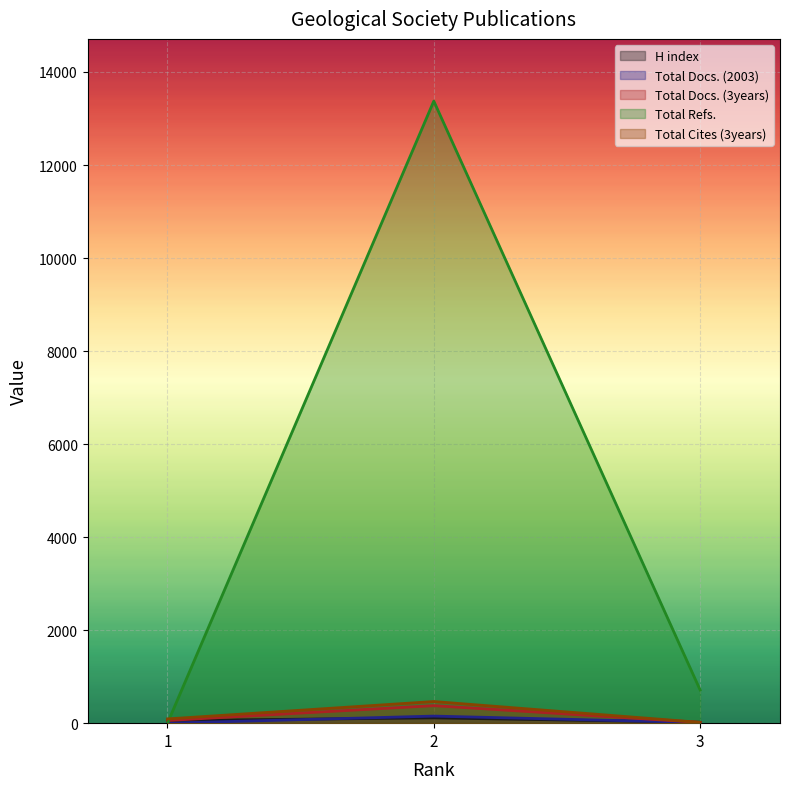

Which series changed the most between 1 and 2?

Total Refs.